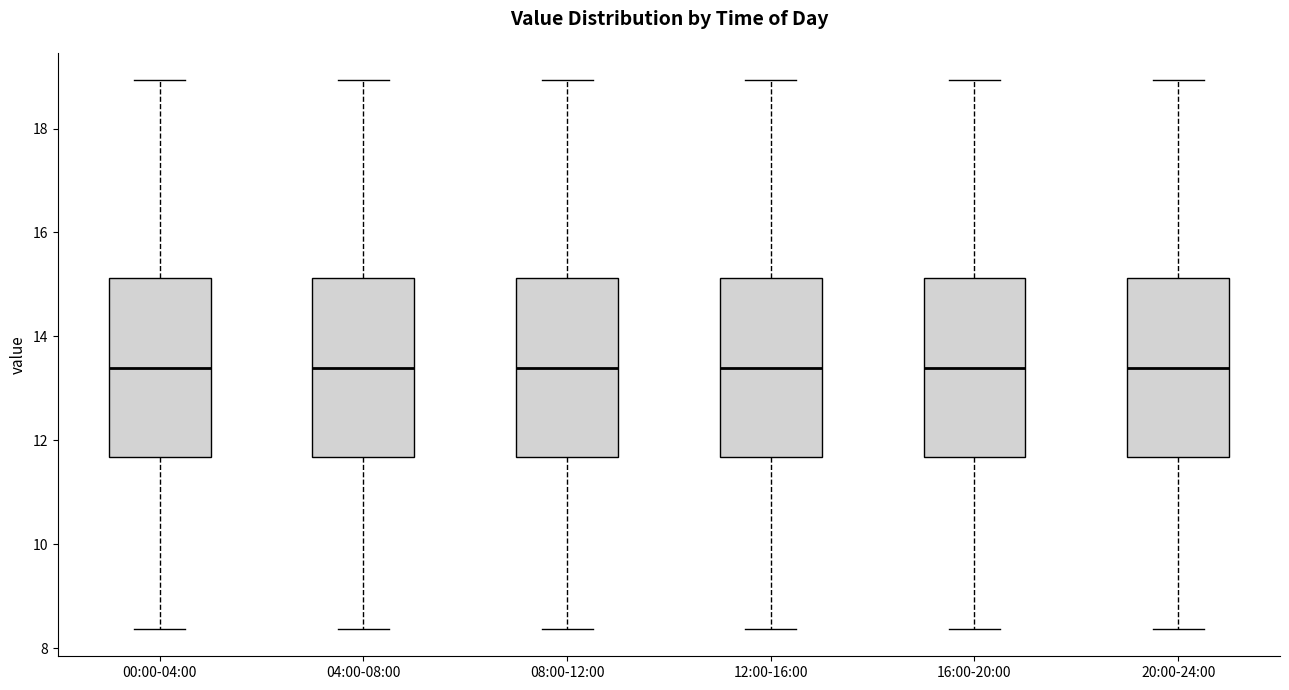

Reading left to right, transcribe this box plot: for each box, give where its median line is, the range the box spans, and where its two whiskers end, as read against the y-axis. The values are not printed on the chart, so give them approximately, as read against the axis.

00:00-04:00: median 13.4, box 11.6 to 15.2, whiskers 8.4 to 19.0
04:00-08:00: median 13.4, box 11.6 to 15.2, whiskers 8.4 to 19.0
08:00-12:00: median 13.4, box 11.6 to 15.2, whiskers 8.4 to 19.0
12:00-16:00: median 13.4, box 11.6 to 15.2, whiskers 8.4 to 19.0
16:00-20:00: median 13.4, box 11.6 to 15.2, whiskers 8.4 to 19.0
20:00-24:00: median 13.4, box 11.6 to 15.2, whiskers 8.4 to 19.0